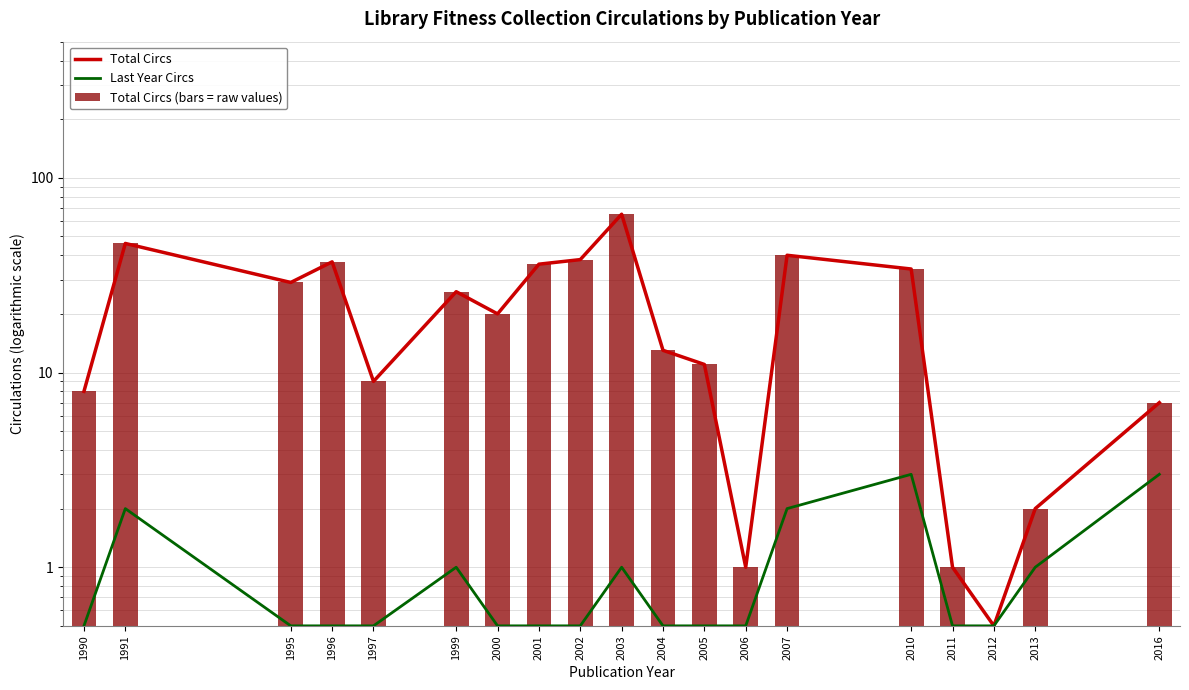

What is the value of the Total Circs (bars = raw values) bar at the 8th from the left?

36.0